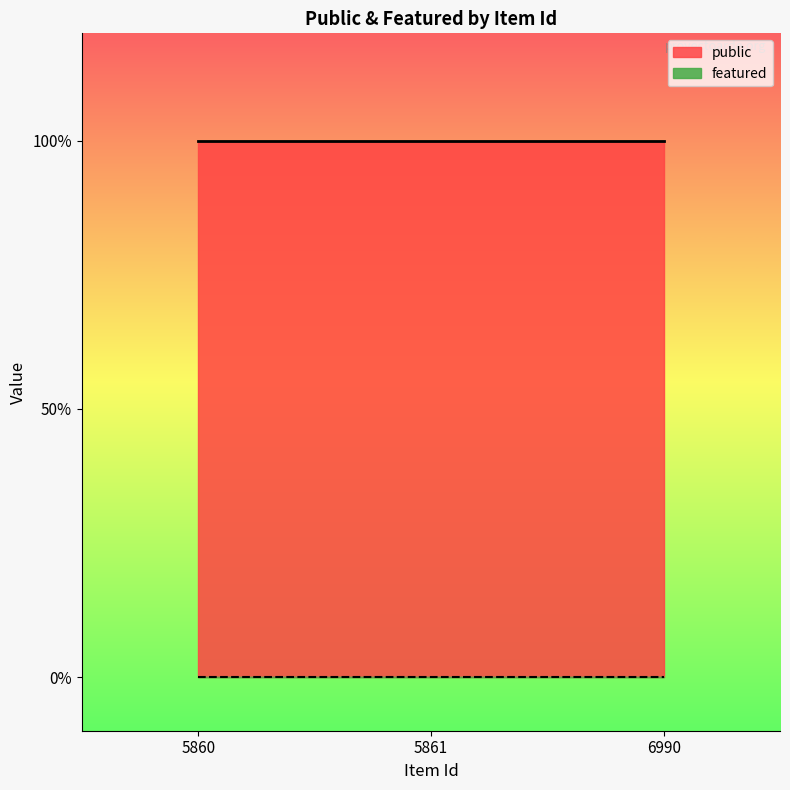

Reading left to right, transcribe all the data shown in this chart.

public: 1	1	1
featured: 0	0	0